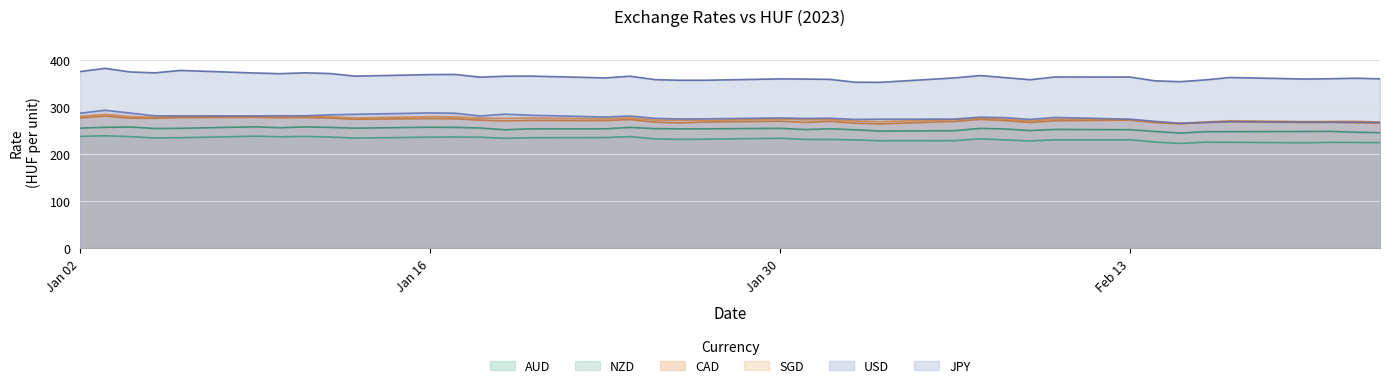

How many data points in SGD are less than 273?

16